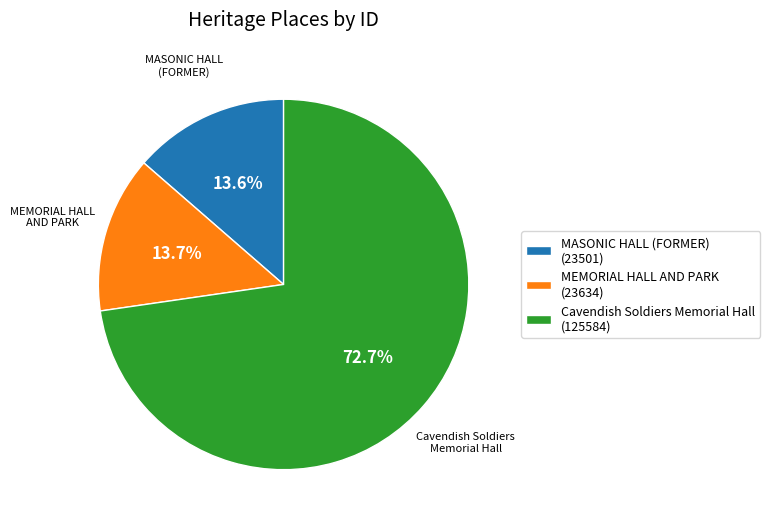

How many segments does this pie chart have?

3